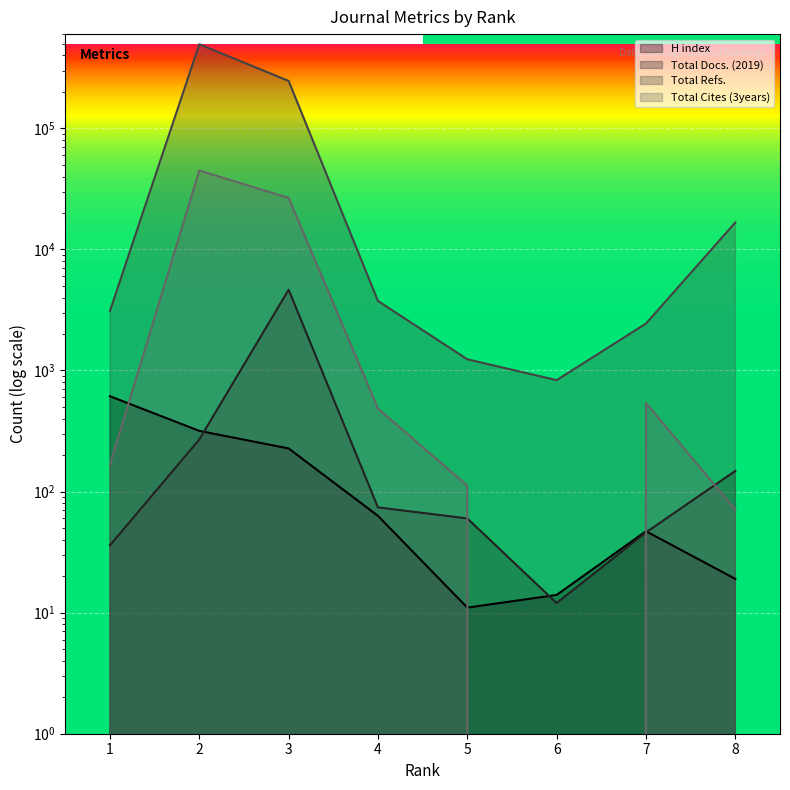

What is the difference between the maximum and second lowest values in the Total Docs. (2019) series?

4608